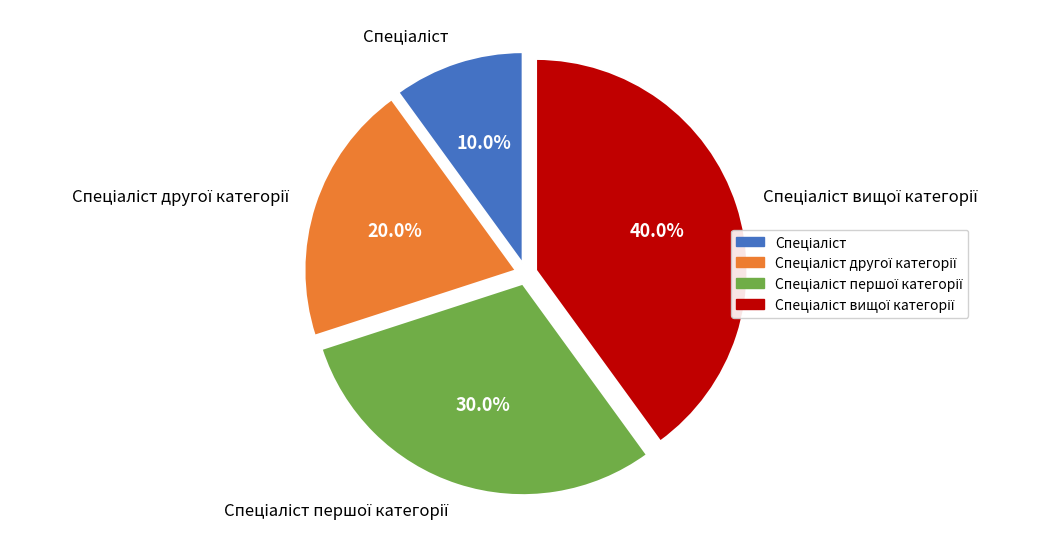

Is there any slice that represents more than half of the pie?

No